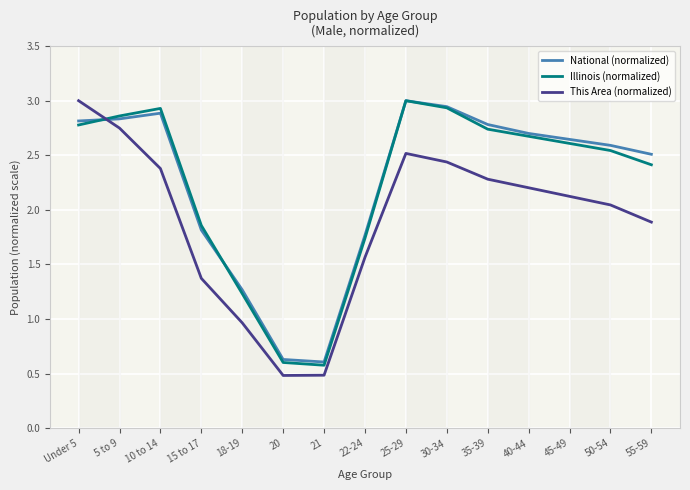

The value of Illinois (normalized) at 30-34 is 2.9. True or false?

True